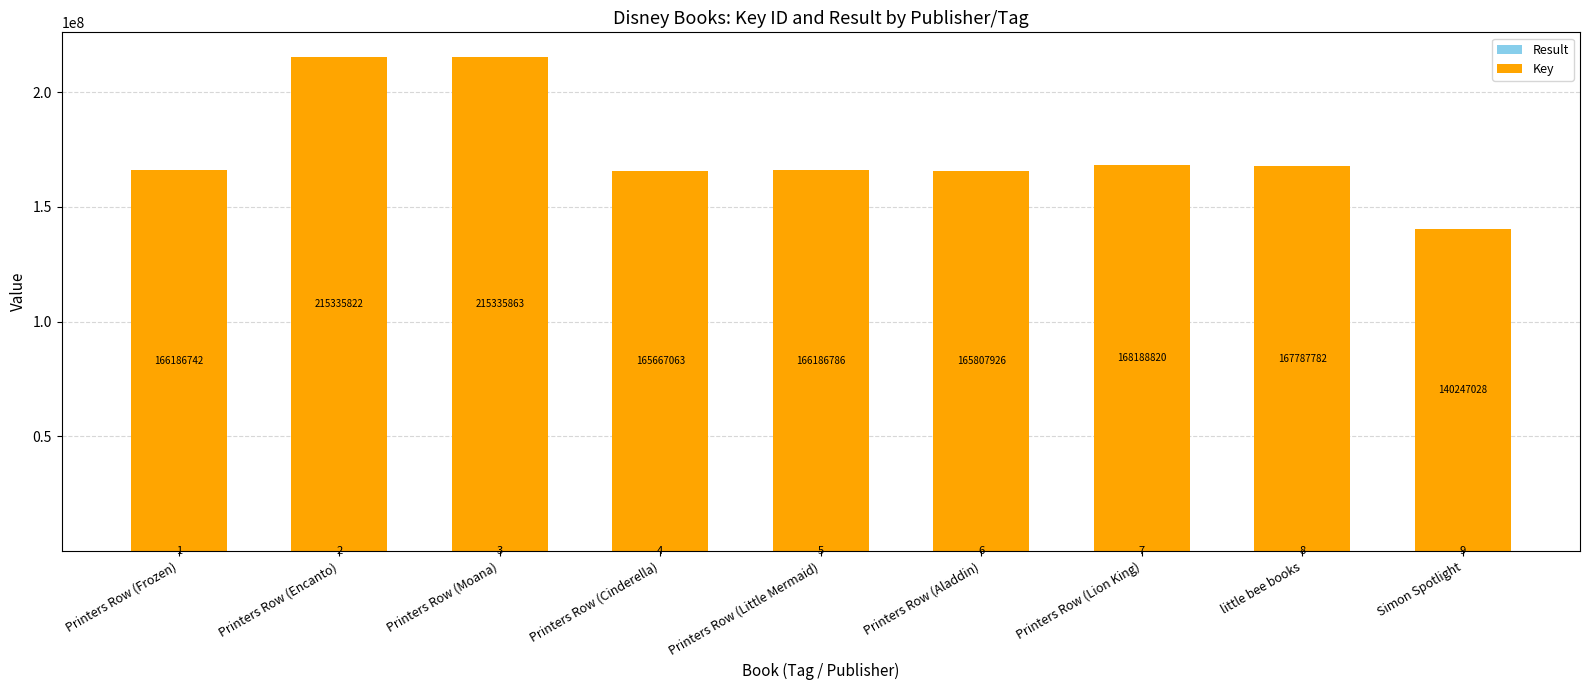

At which category is the sum across all series the highest?

Printers Row (Moana)